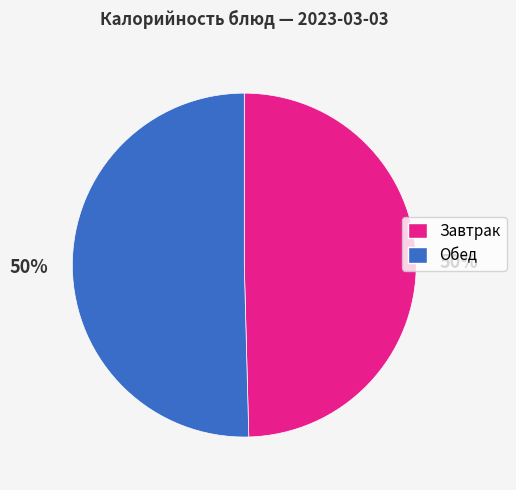

Do Обед and Завтрак together represent more than half of the pie?

Yes